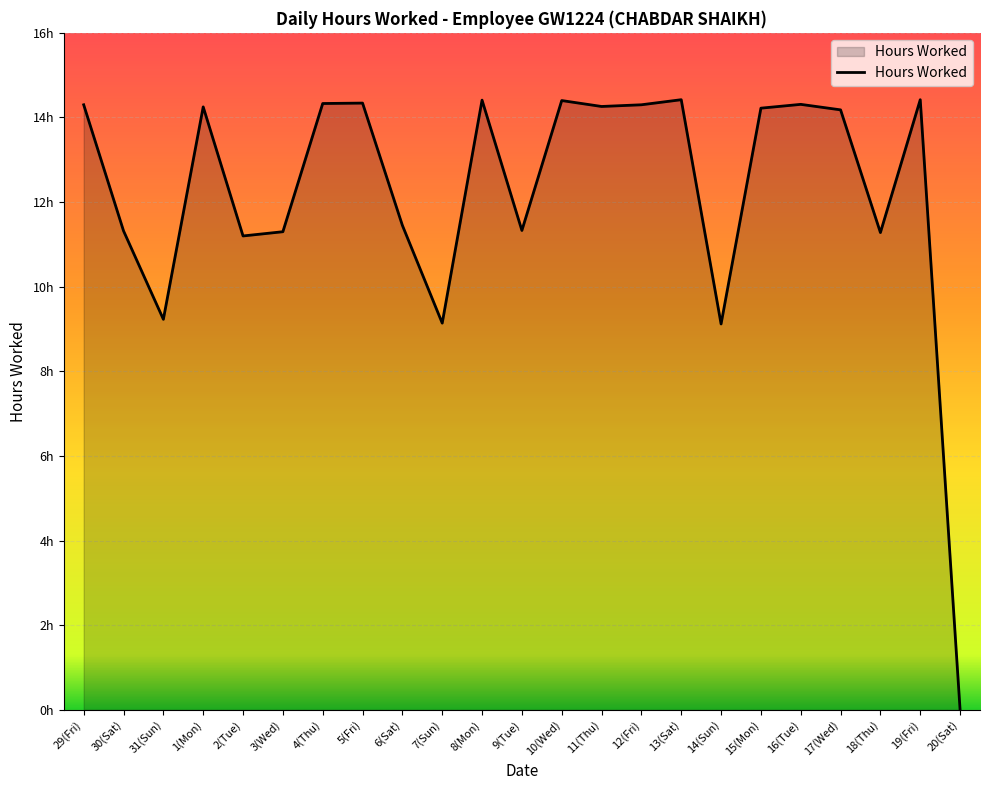

What is the difference between the values at 14(Sun) and 18(Thu)?

2.2